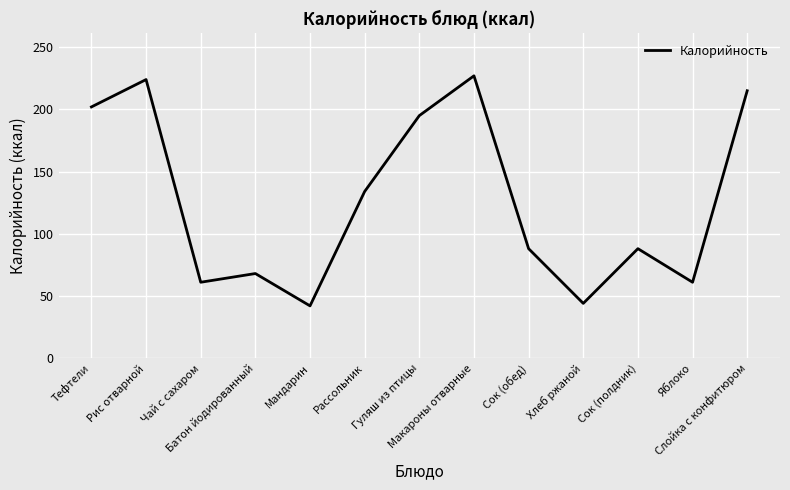

How many lines are shown in the chart?

1